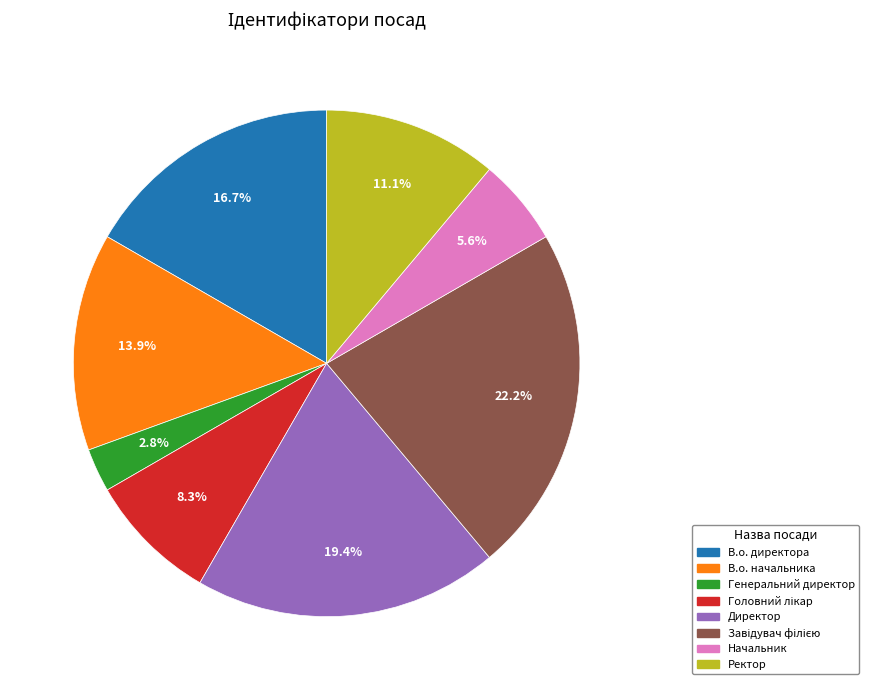

Is there a majority slice in this chart?

No